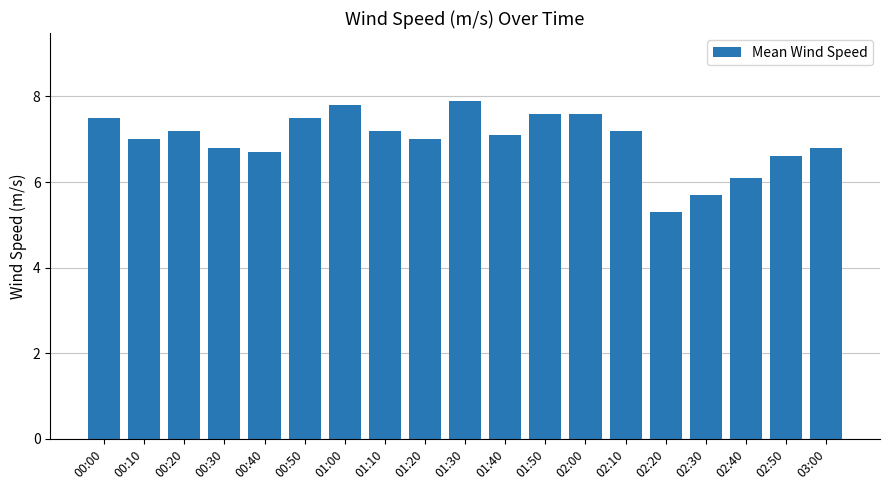

What is the difference between the maximum and minimum values?

2.6